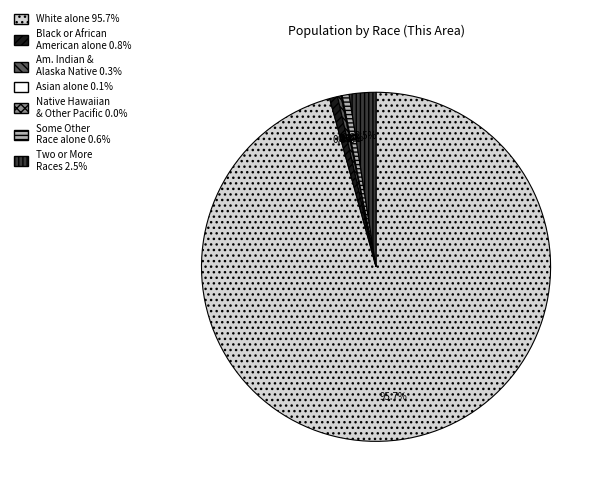

Which has a higher value, White alone or Black or African American alone?

White alone